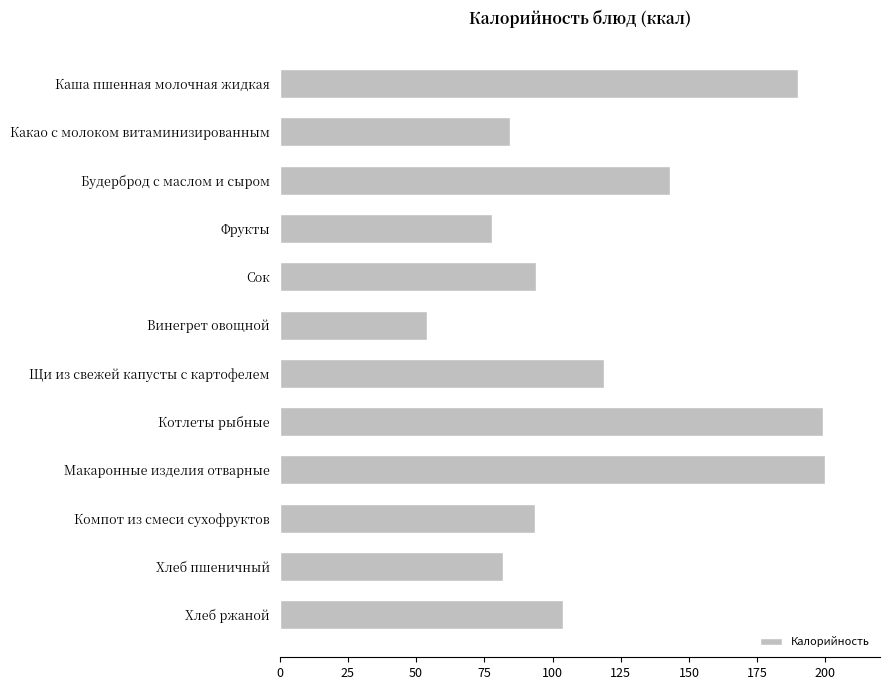

What is the value of the 3rd bar from the top?

143.0